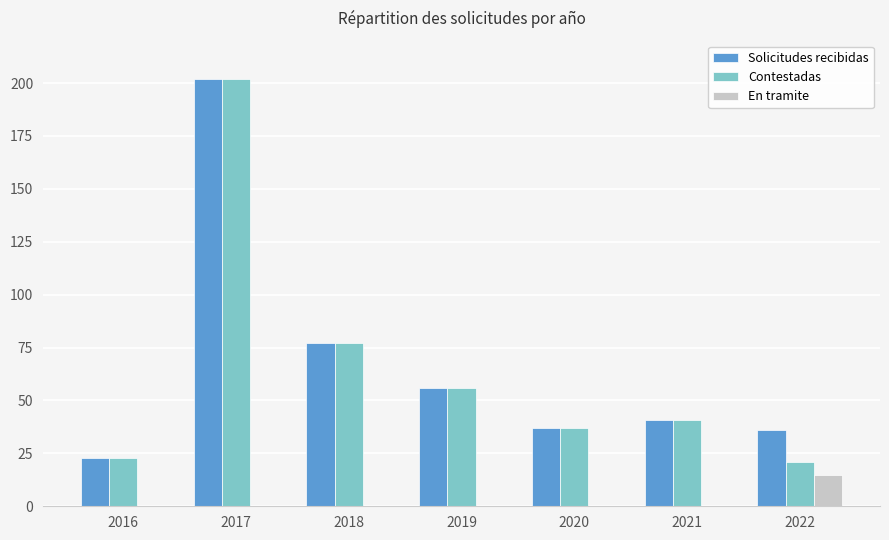

Is the value of En tramite at 2022 greater than the value of Contestadas at 2022?

No